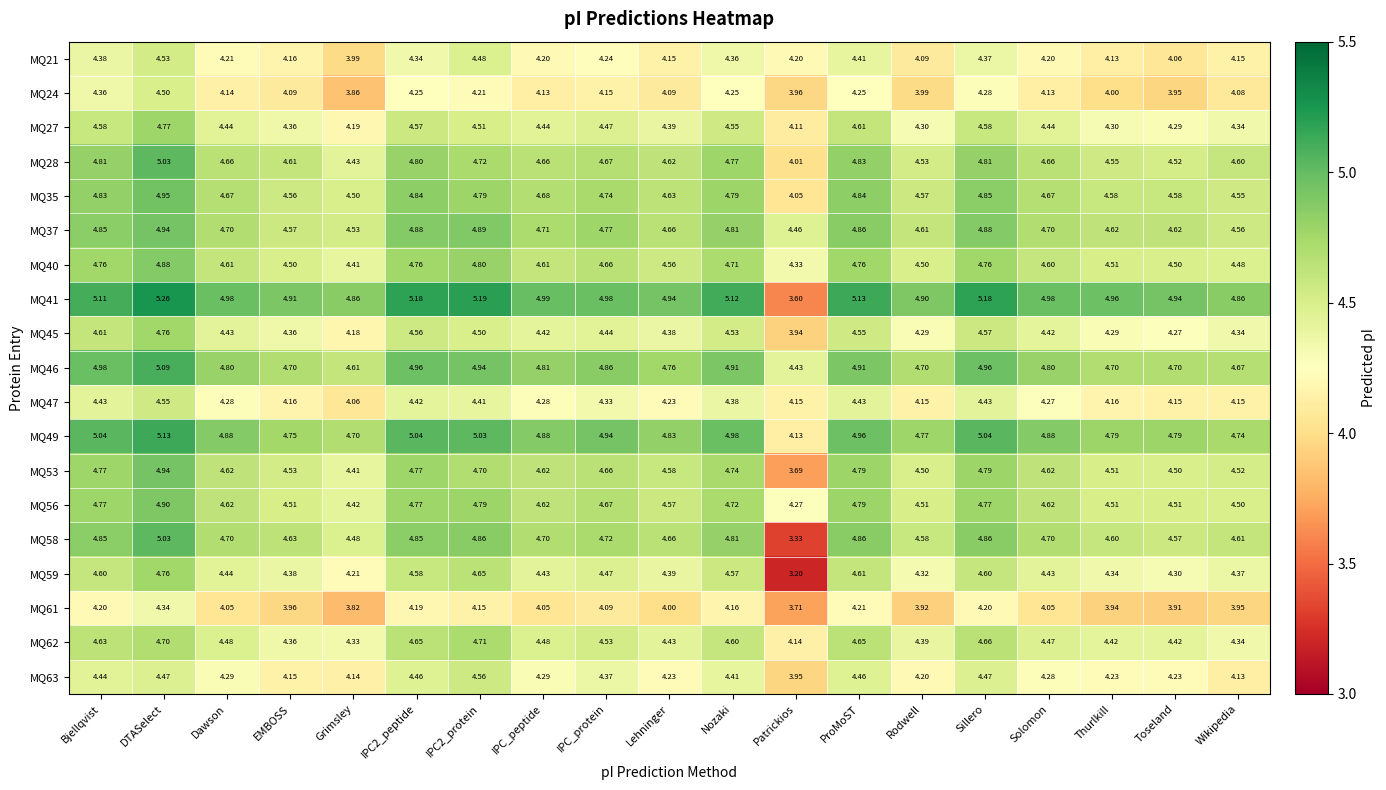

Is the value of MQ21 at Rodwell greater than the value of MQ63 at Patrickios?

Yes